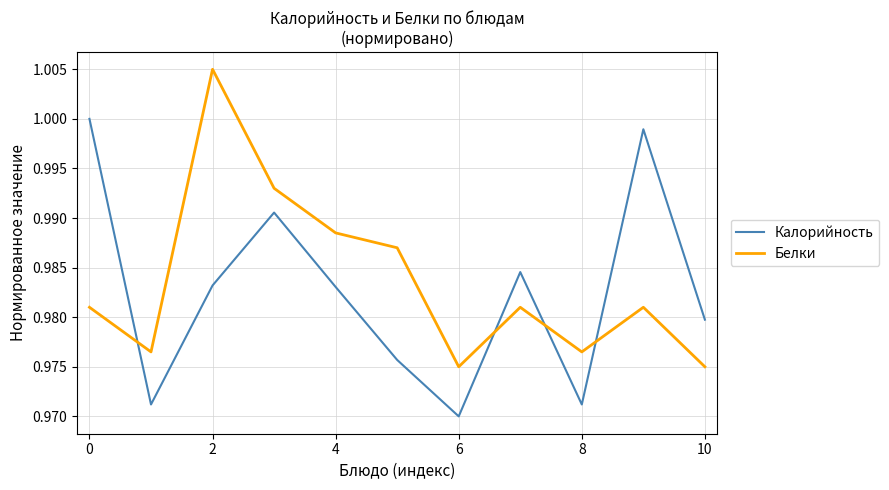

What are all the series names shown in the legend?

Калорийность, Белки